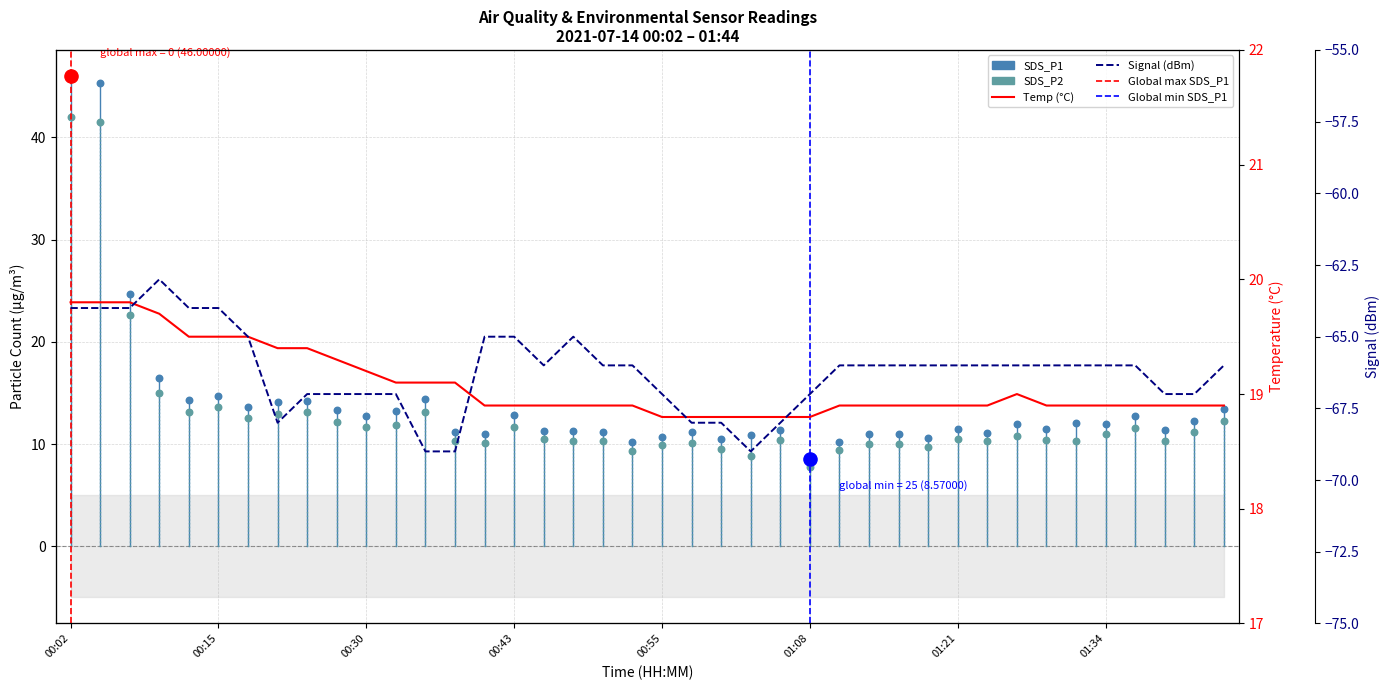

Which series has the largest Y range (max minus min)?

SDS_P1